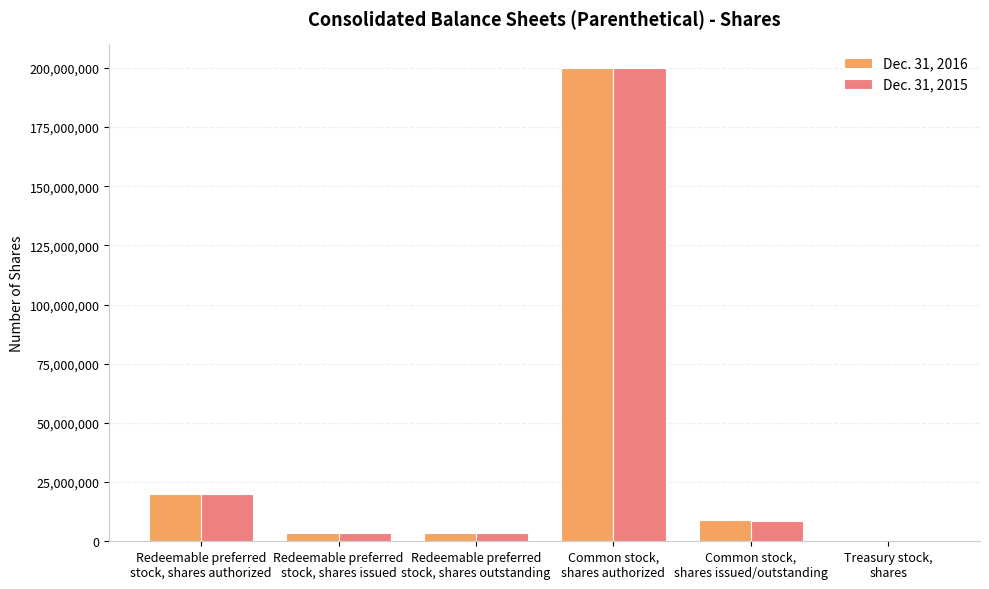

Reading left to right, transcribe all the data shown in this chart.

Dec. 31, 2016: 20000000	3319000	3319000	200000000	9049000	2000
Dec. 31, 2015: 20000000	3319000	3319000	200000000	8513000	2000